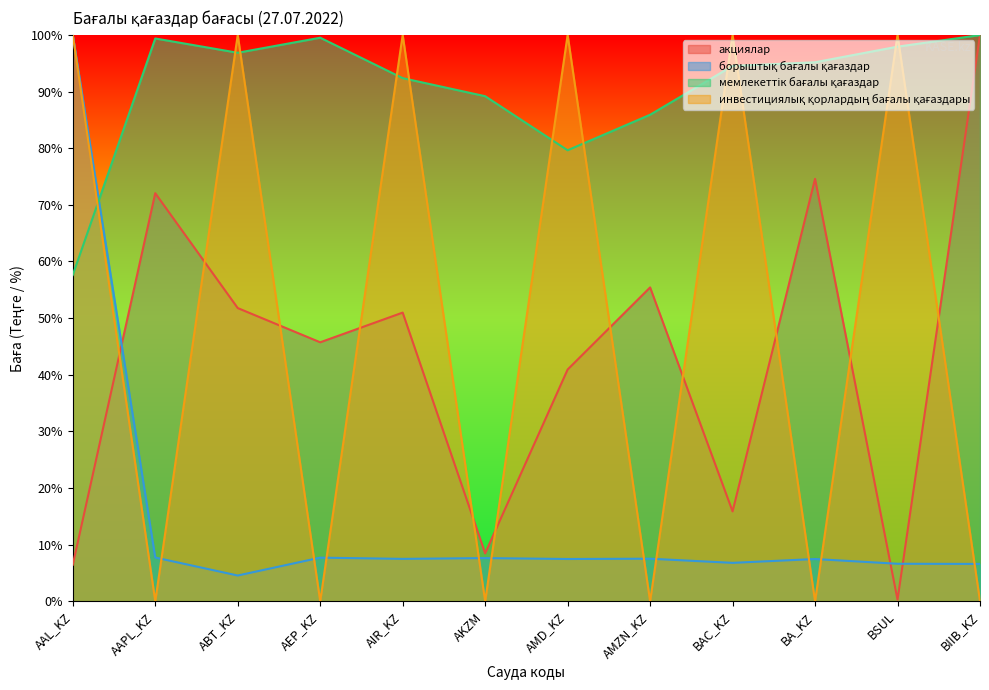

True or false: мемлекеттік бағалы қағаздар has more than 0 interior local peaks.

True